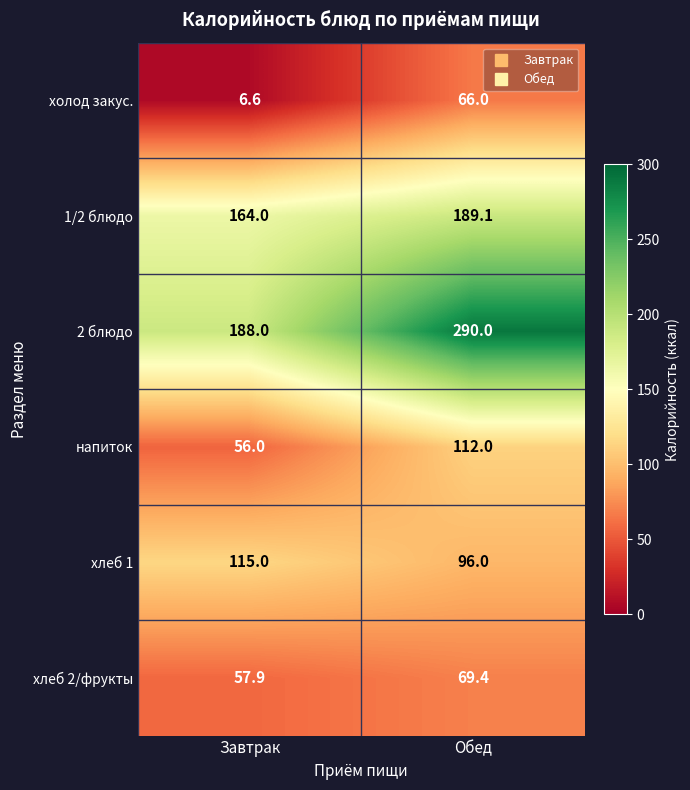

Is it true that хлеб 1 equals 194.5 at Завтрак?

False